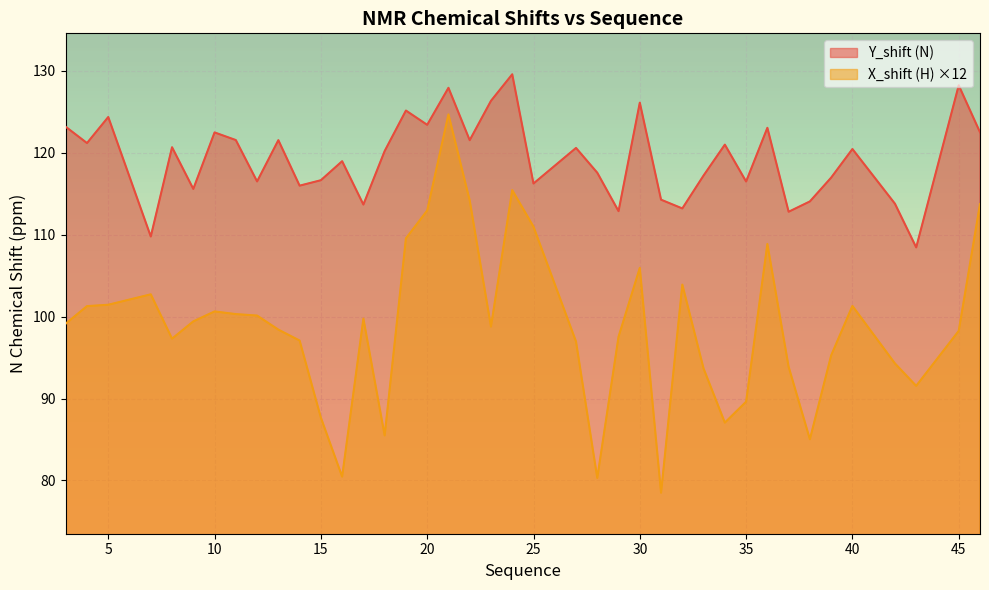

Which has a higher value, 12 or 33?

33